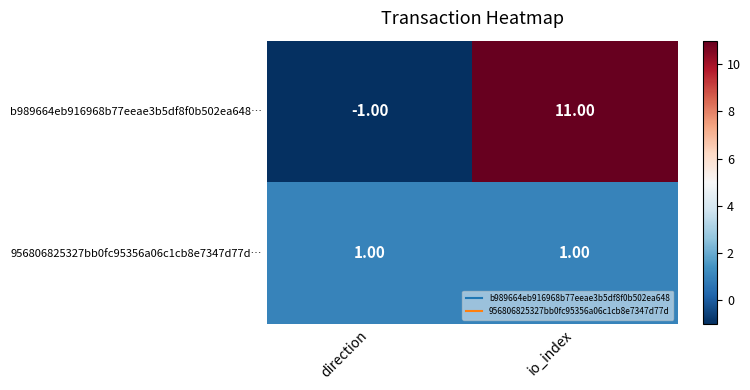

Which category has the highest value across all series?

io_index